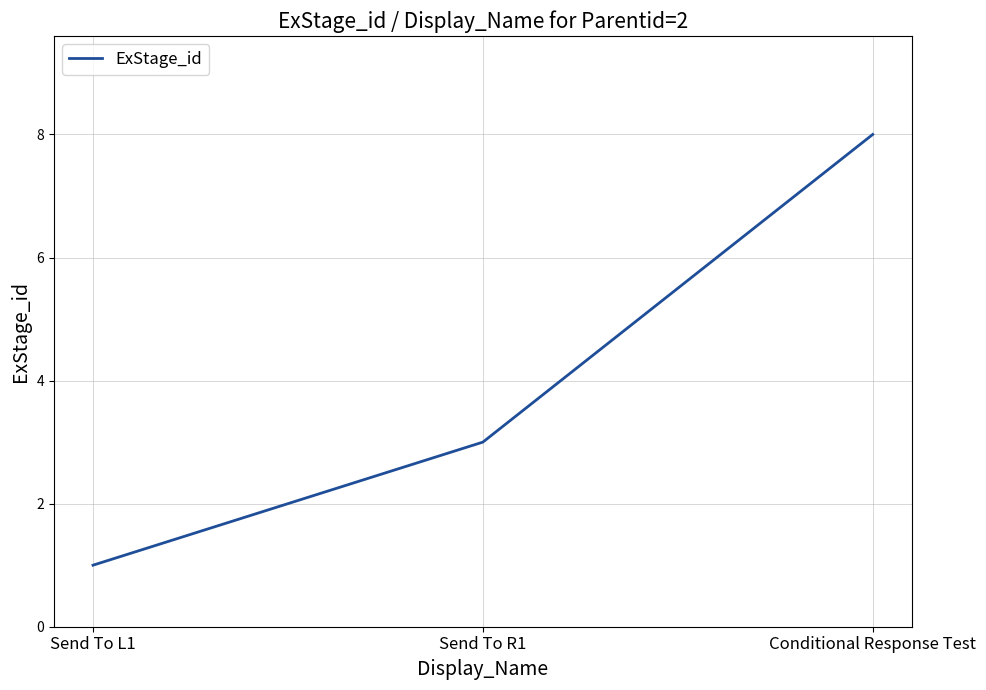

Is this an area chart (filled region under the line)?

No